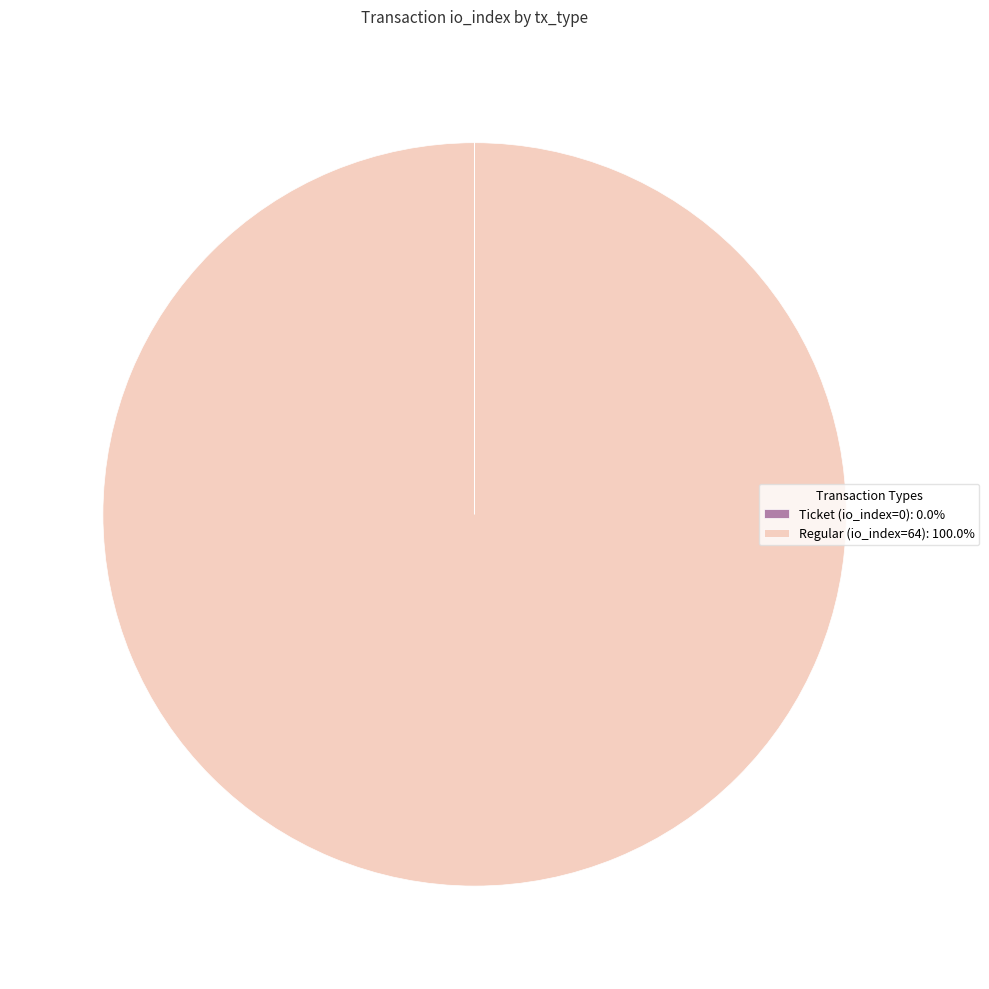

Does Regular (io_index=64): 100.0% represent more than half of the total?

Yes